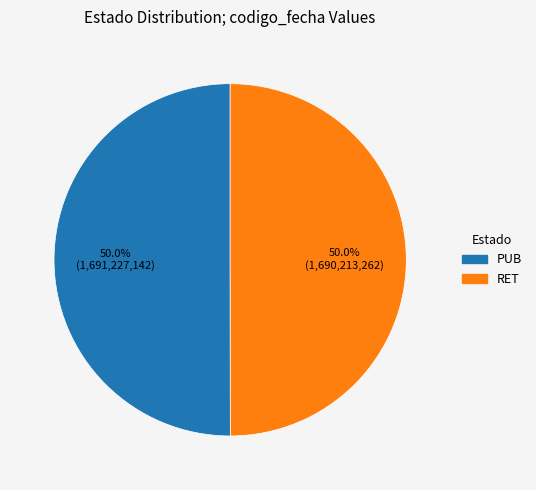

What percentage is the PUB slice, to the nearest percent?

50%